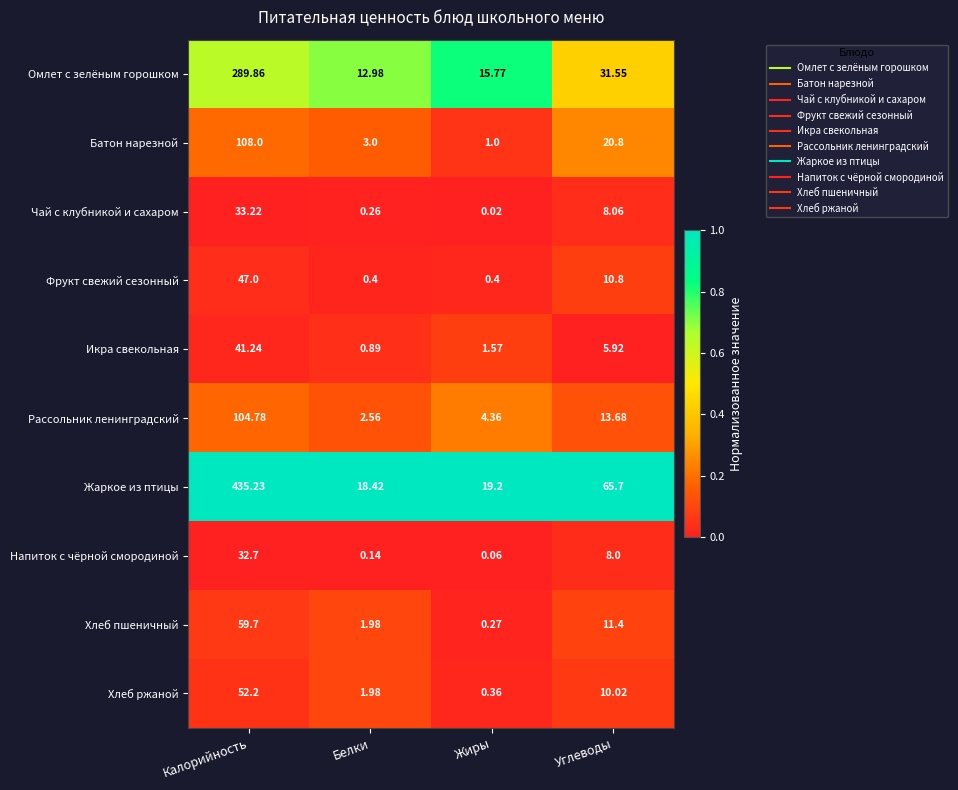

At which label is Омлет с зелёным горошком closest to 151?

Углеводы